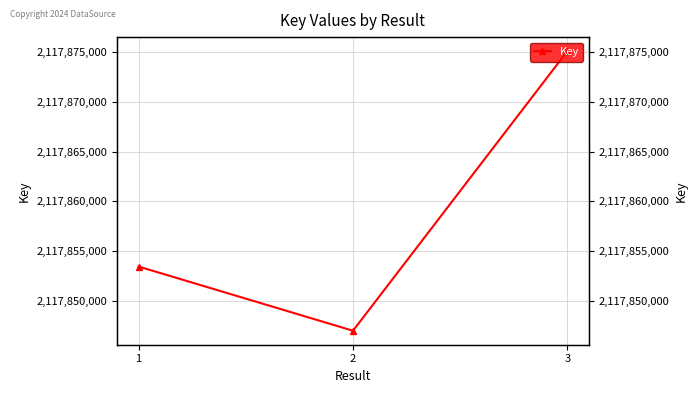

Between 1 and 2, which is larger?

1